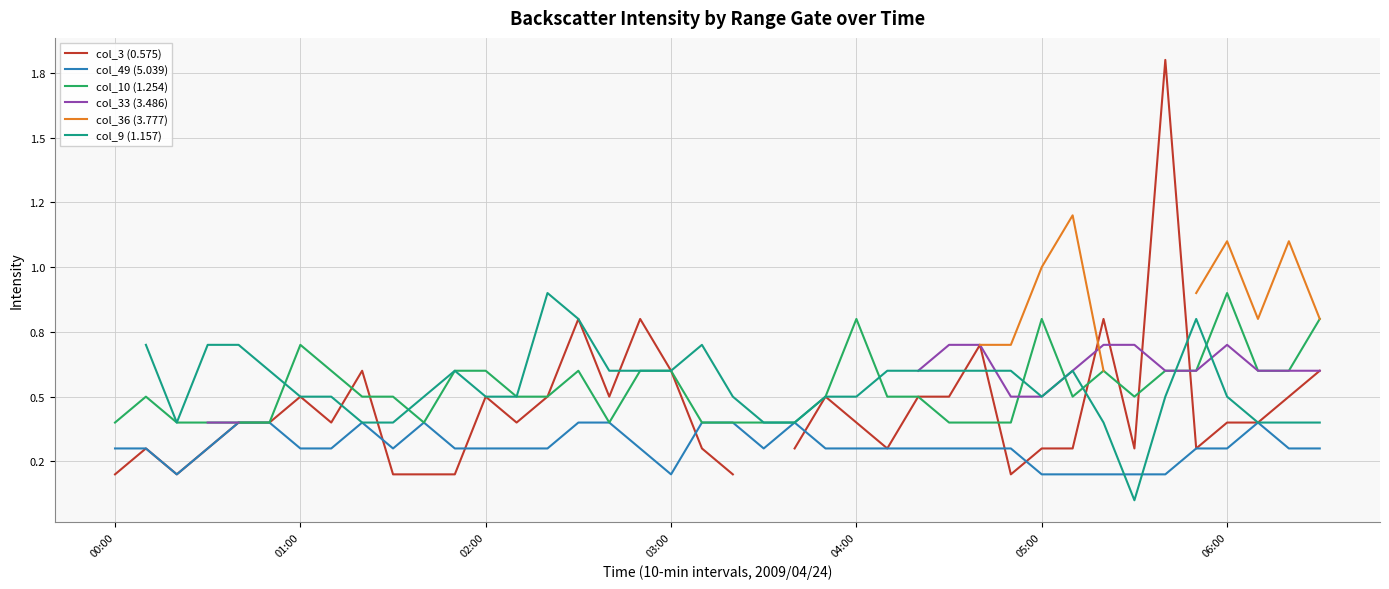

In col_3 (0.575), how many points are higher than both neighbors (excluding endpoints)?

10